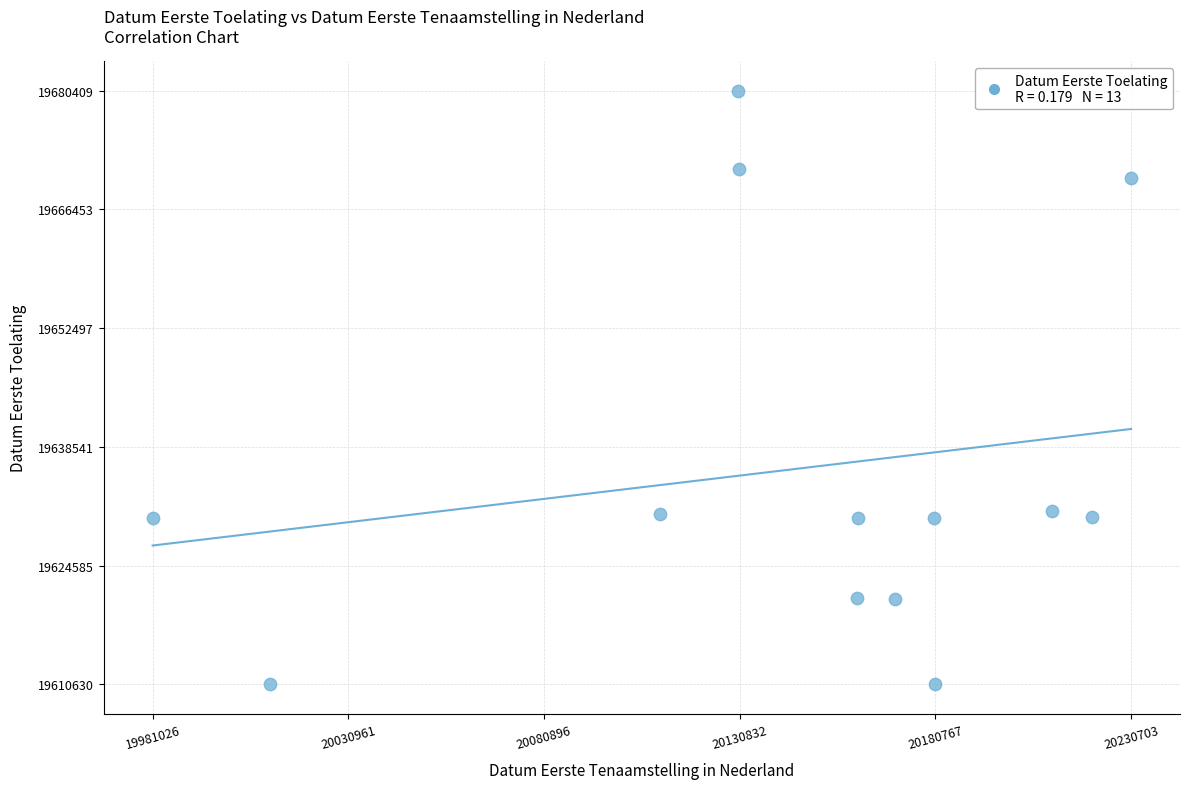

What is the range of Y values (max minus min)?

69779